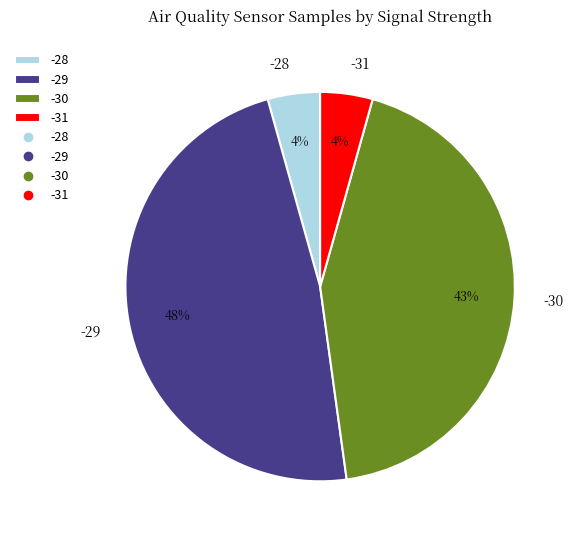

To the nearest percent, what portion does -30 represent?

43%